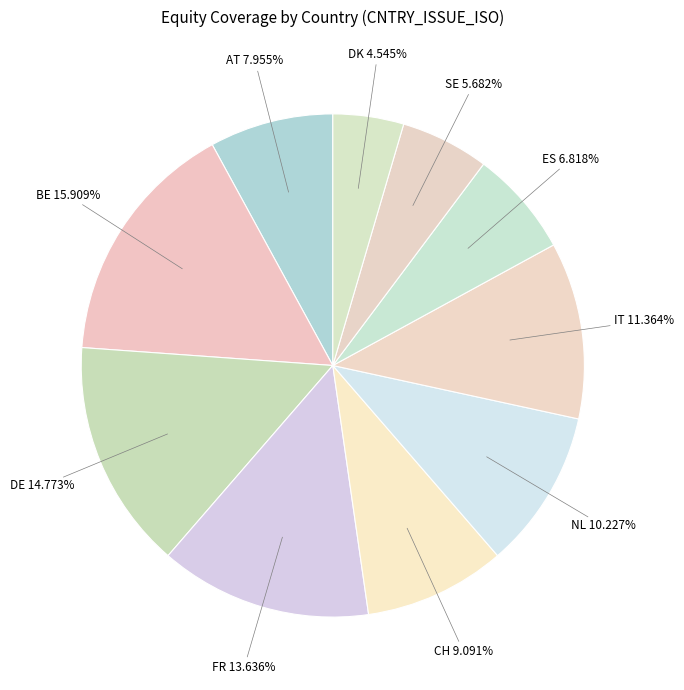

Which slice is the largest?

BE